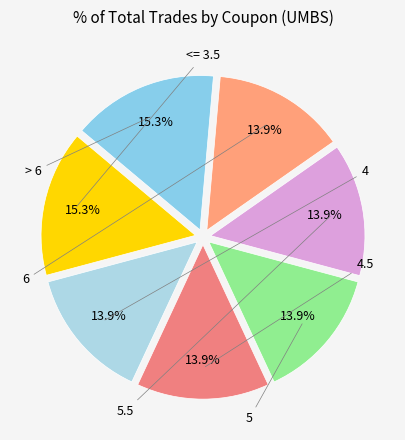

How many slices are in this pie chart?

7